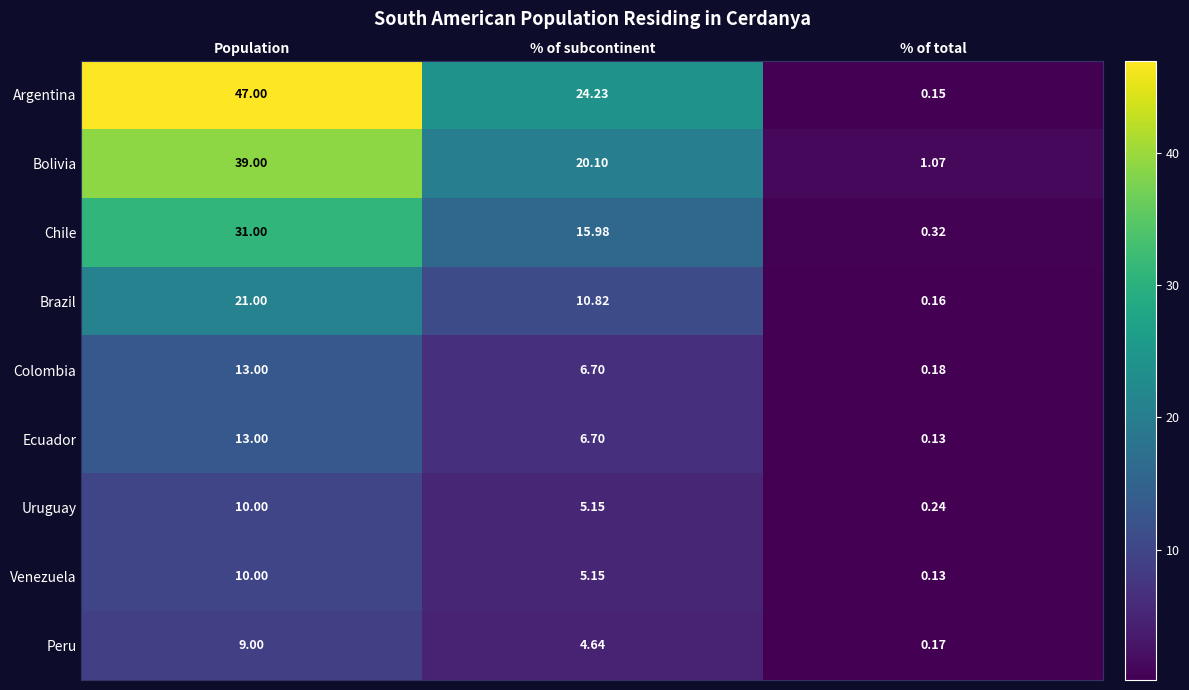

Between Population and % of total, which series saw the biggest shift?

Argentina